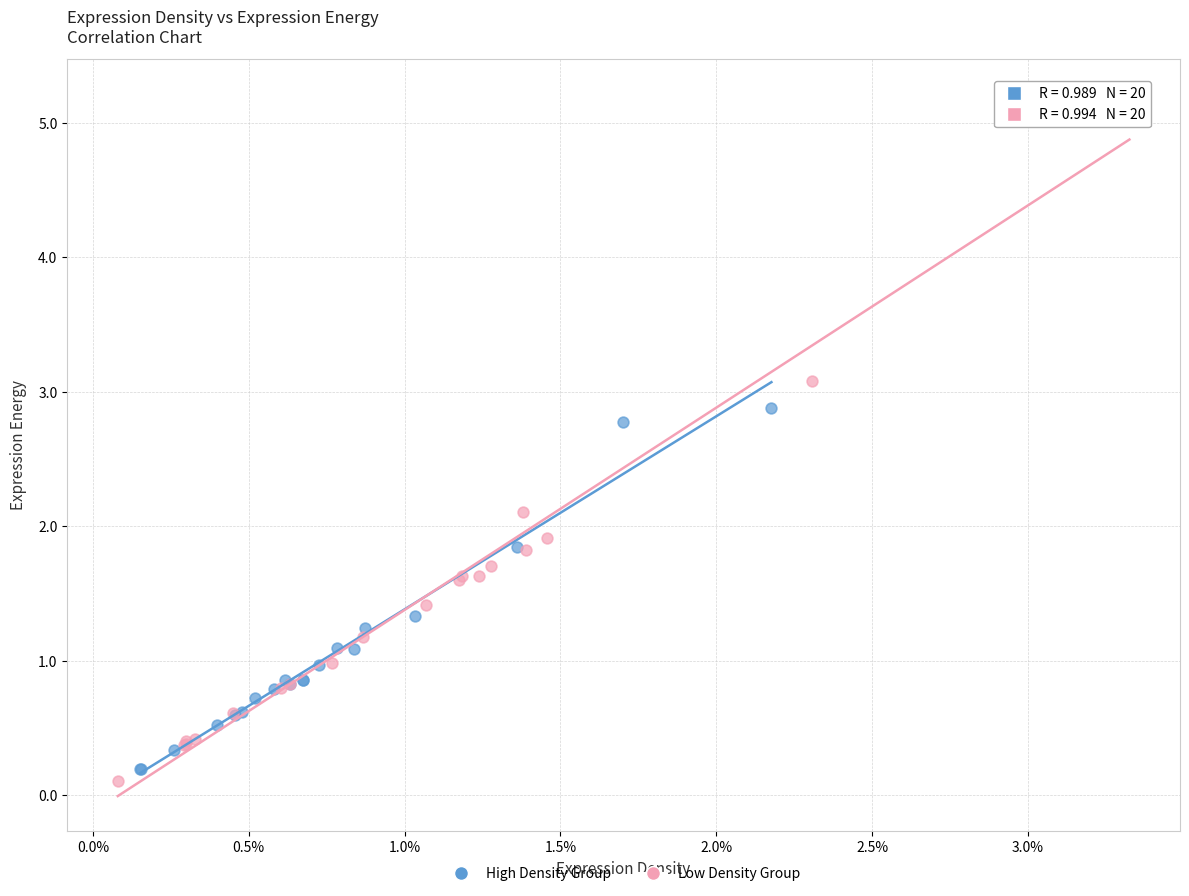

Which series has the largest Y range (max minus min)?

Low Density Group